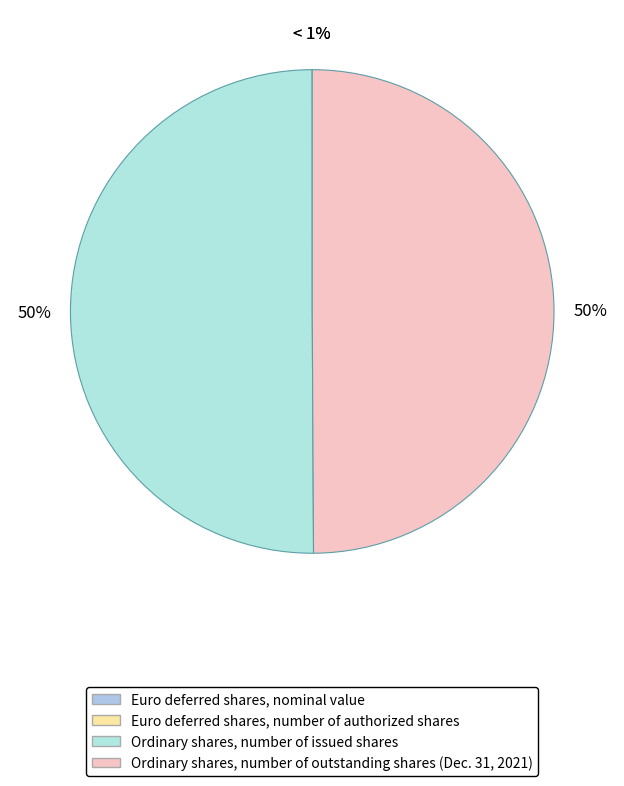

Count the number of slices in the pie.

4